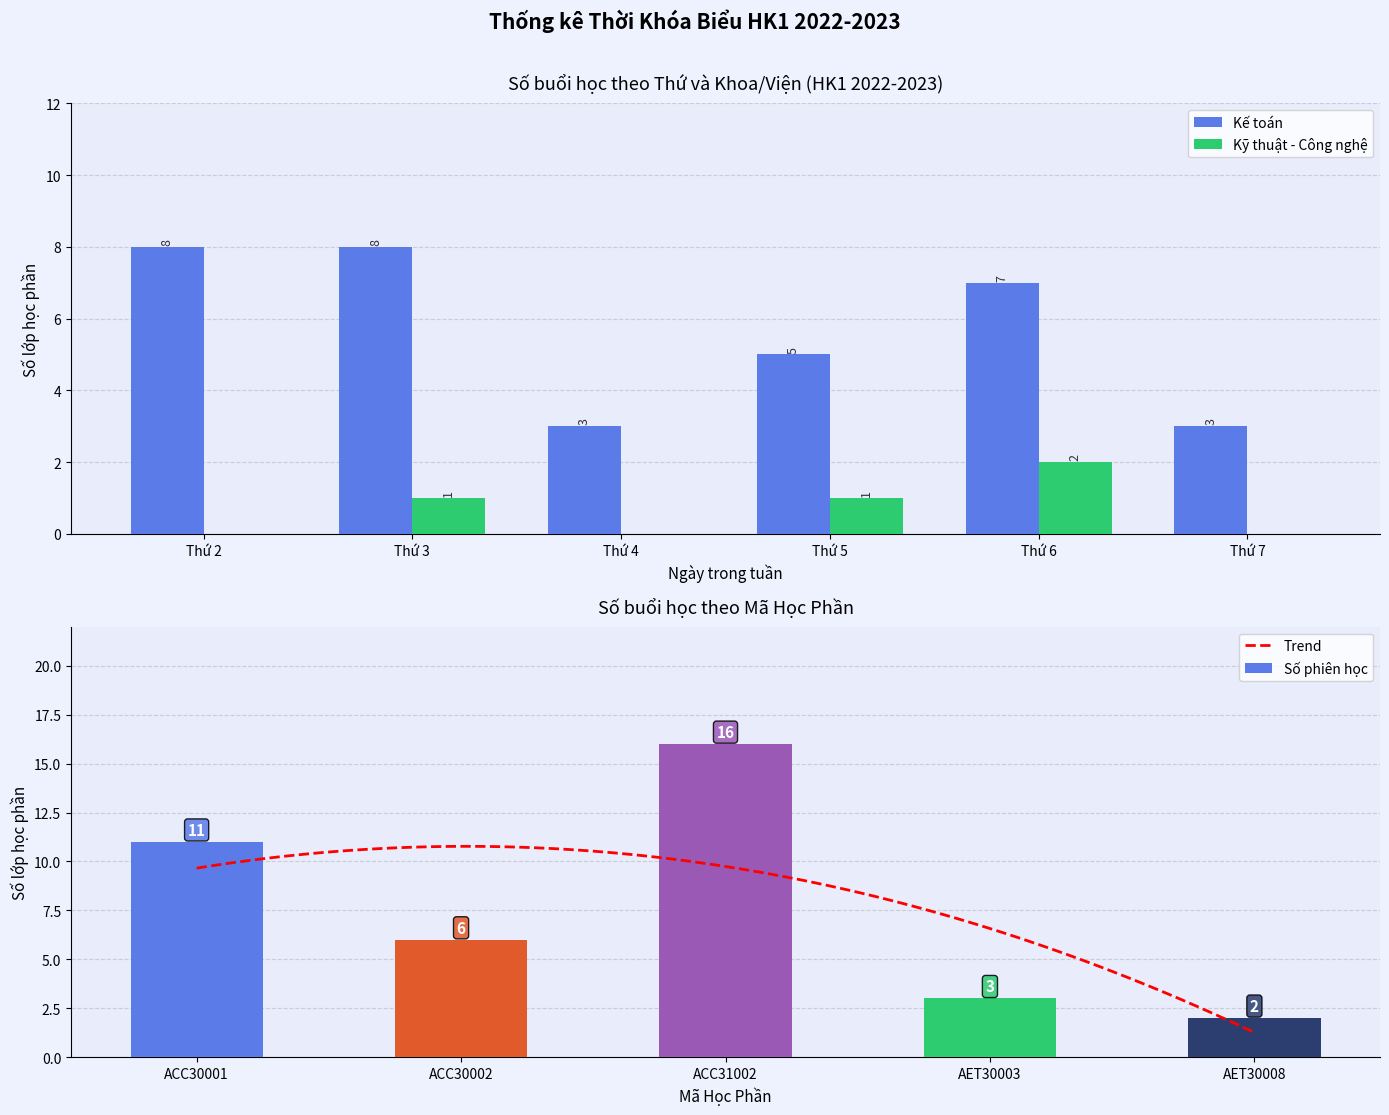

The Số TC 5 series shows -10 at 6. True or false?

False